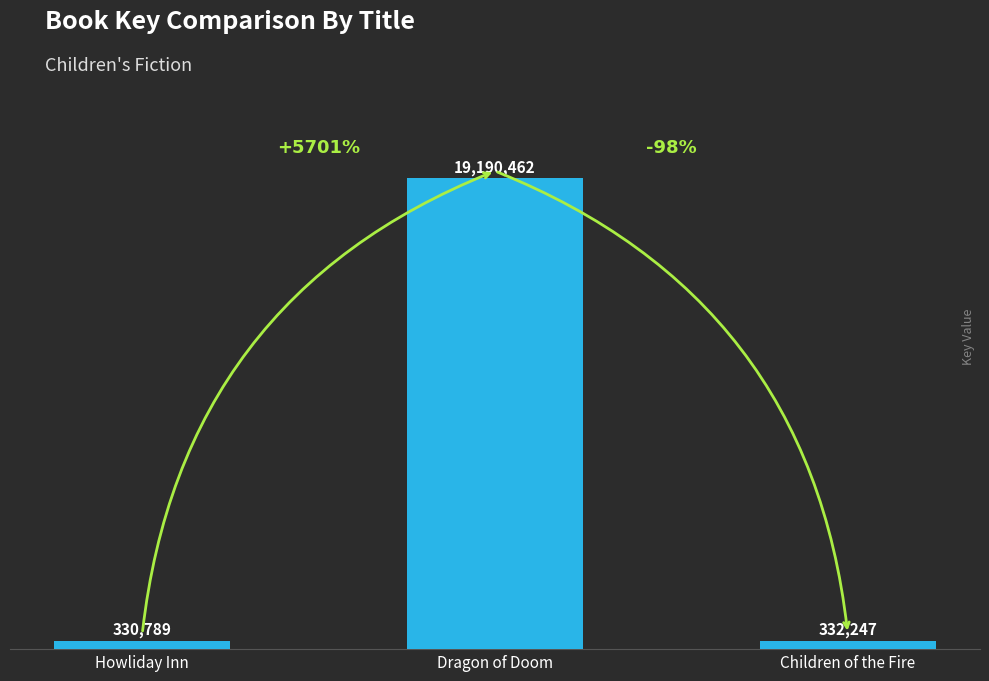

Between Howliday Inn and Children of the Fire, which is larger?

Children of the Fire